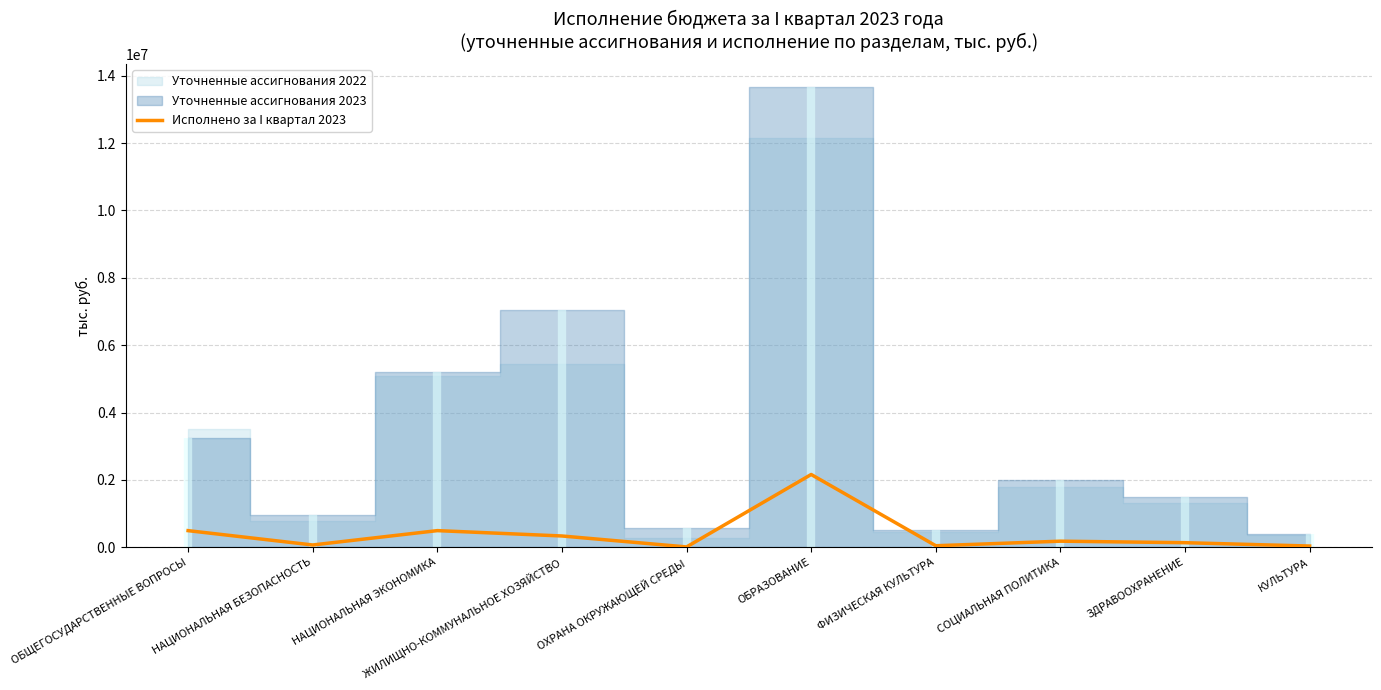

Which has a higher value, НАЦИОНАЛЬНАЯ ЭКОНОМИКА or СОЦИАЛЬНАЯ ПОЛИТИКА?

НАЦИОНАЛЬНАЯ ЭКОНОМИКА